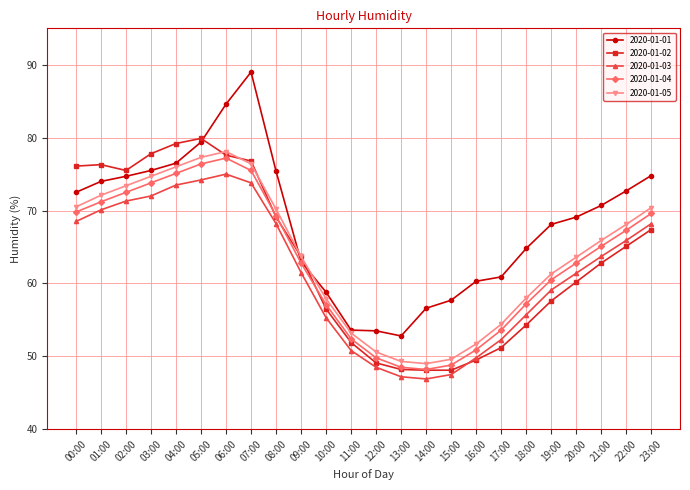

Is the value of 2020-01-03 at 08:00 greater than the value of 2020-01-01 at 21:00?

No